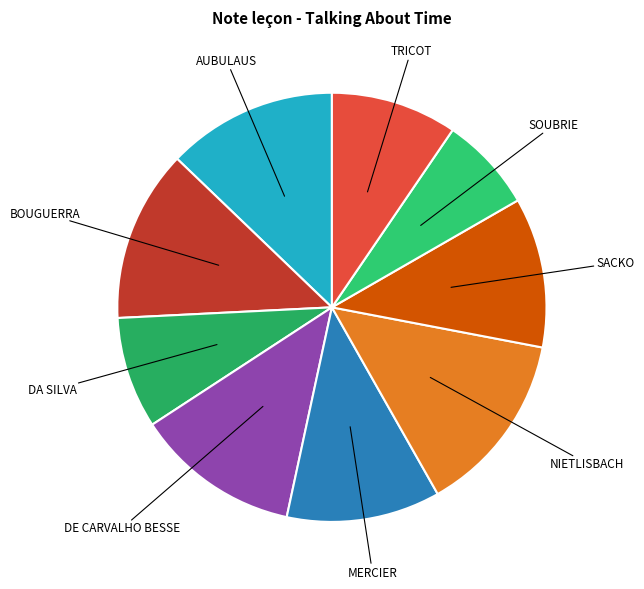

How many slices are in this pie chart?

9